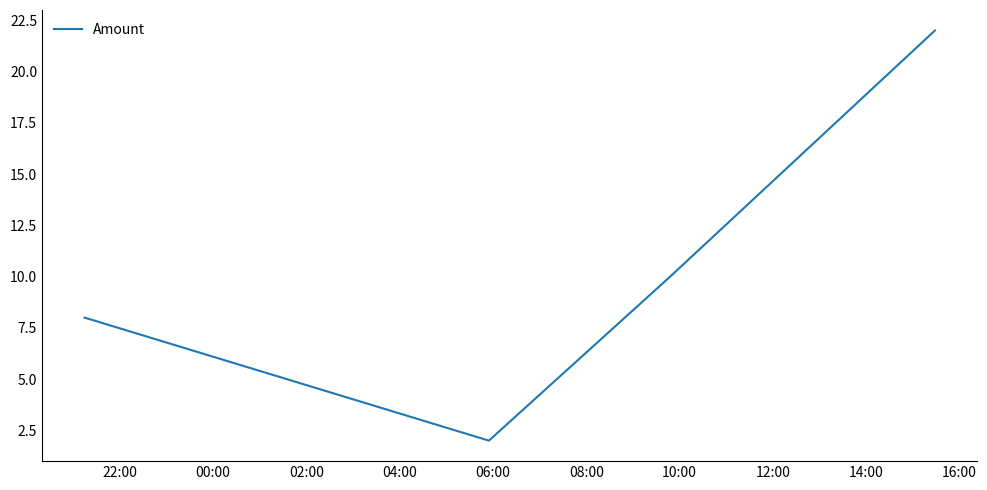

What is the maximum value shown in the chart?

22